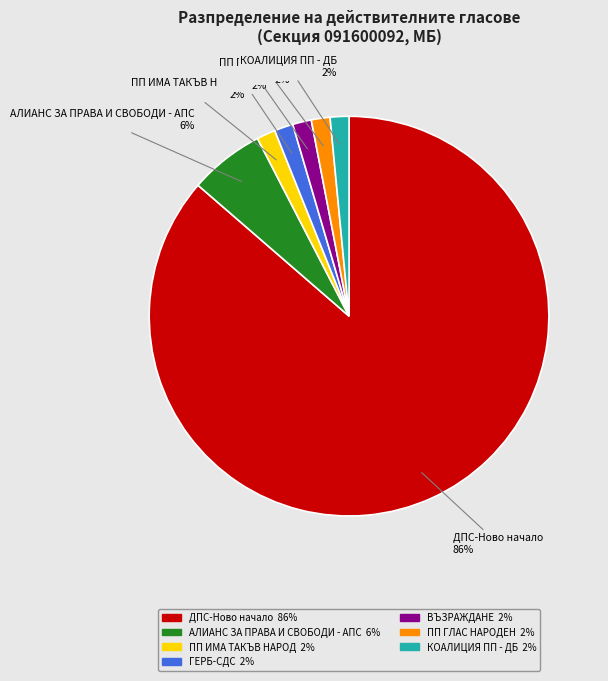

What is the ratio of the value at ВЪЗРАЖДАНЕ to the value at ПП ГЛАС НАРОДЕН?

1.0